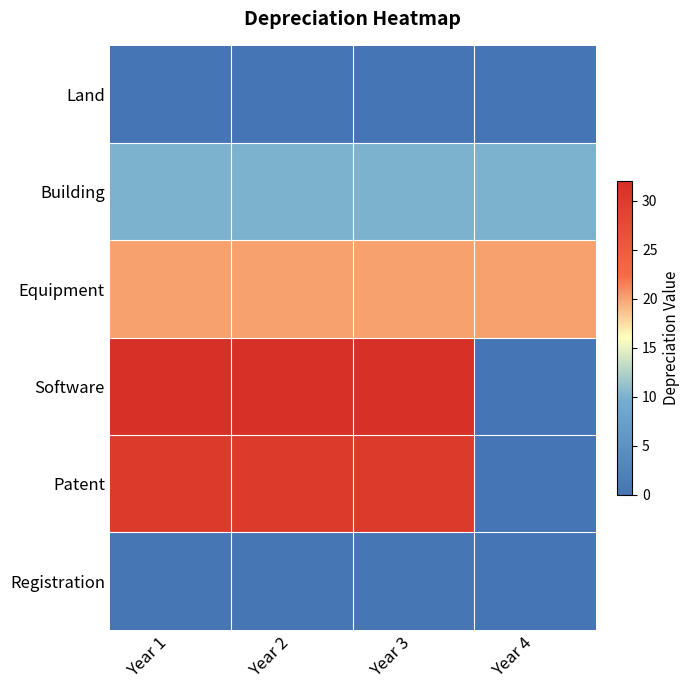

Between Year 2 and Year 4, which is larger?

Year 2